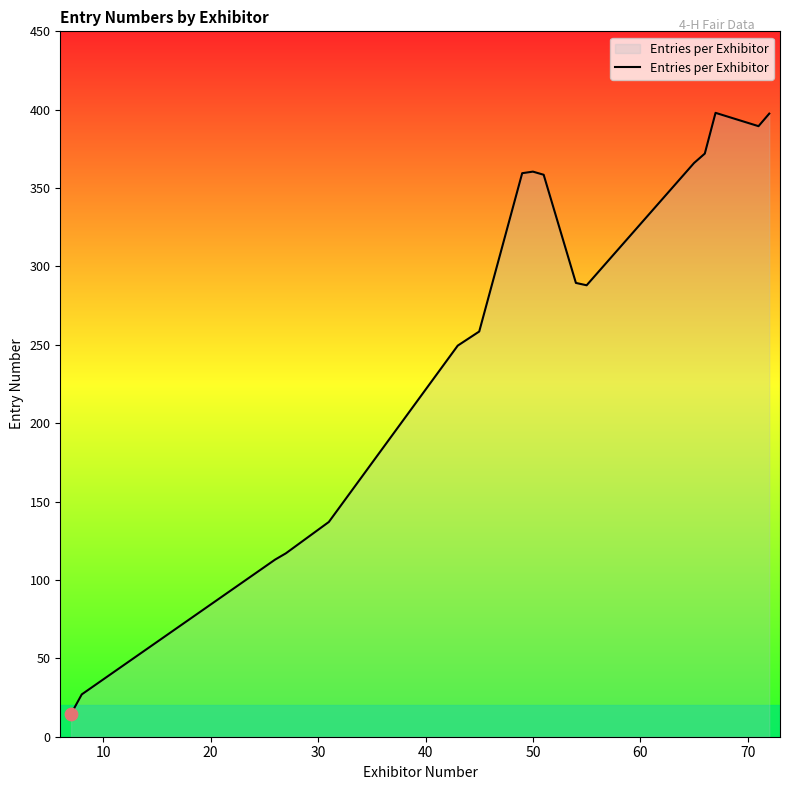

What is the minimum value shown in the chart?

14.5